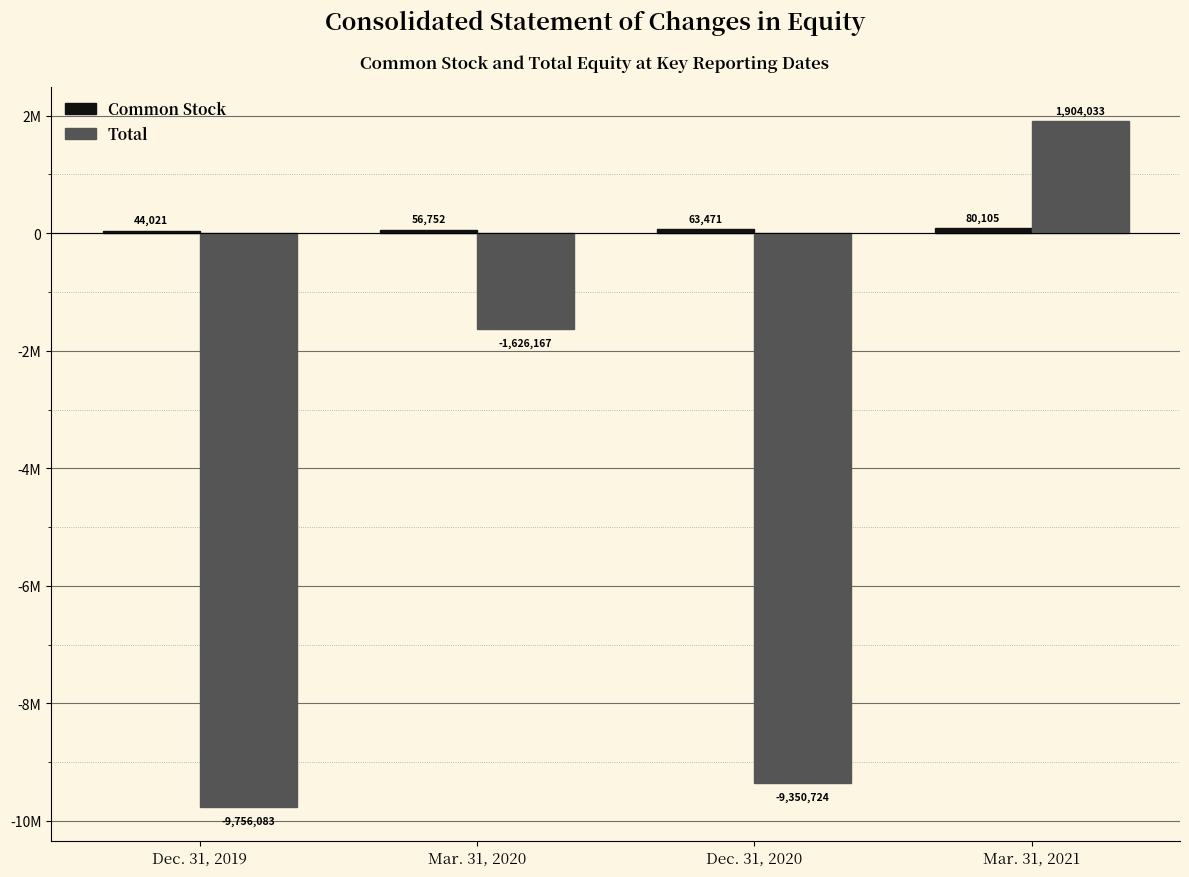

Are the bars grouped side by side (vs. stacked)?

Yes